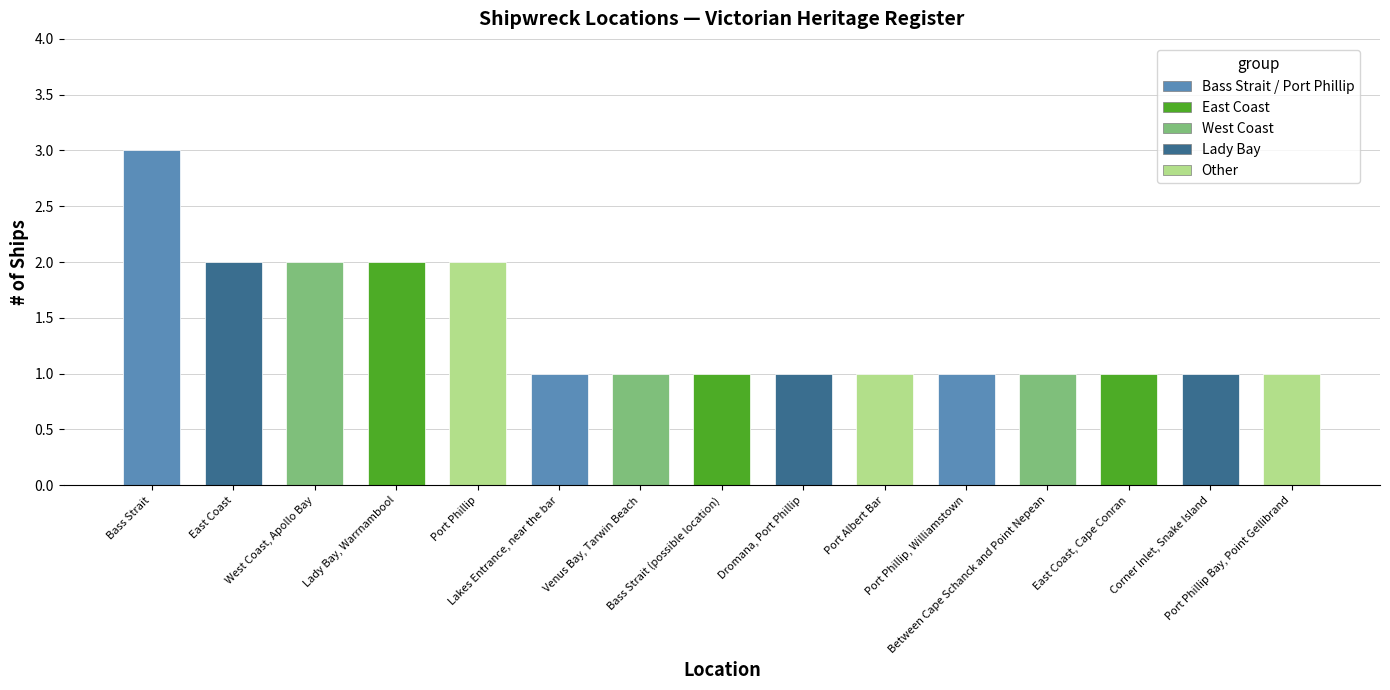

Between Between Cape Schanck and Point Nepean and Bass Strait, which is larger?

Bass Strait